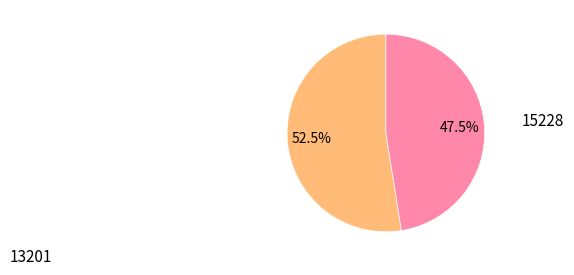

Does any single category account for the majority?

Yes